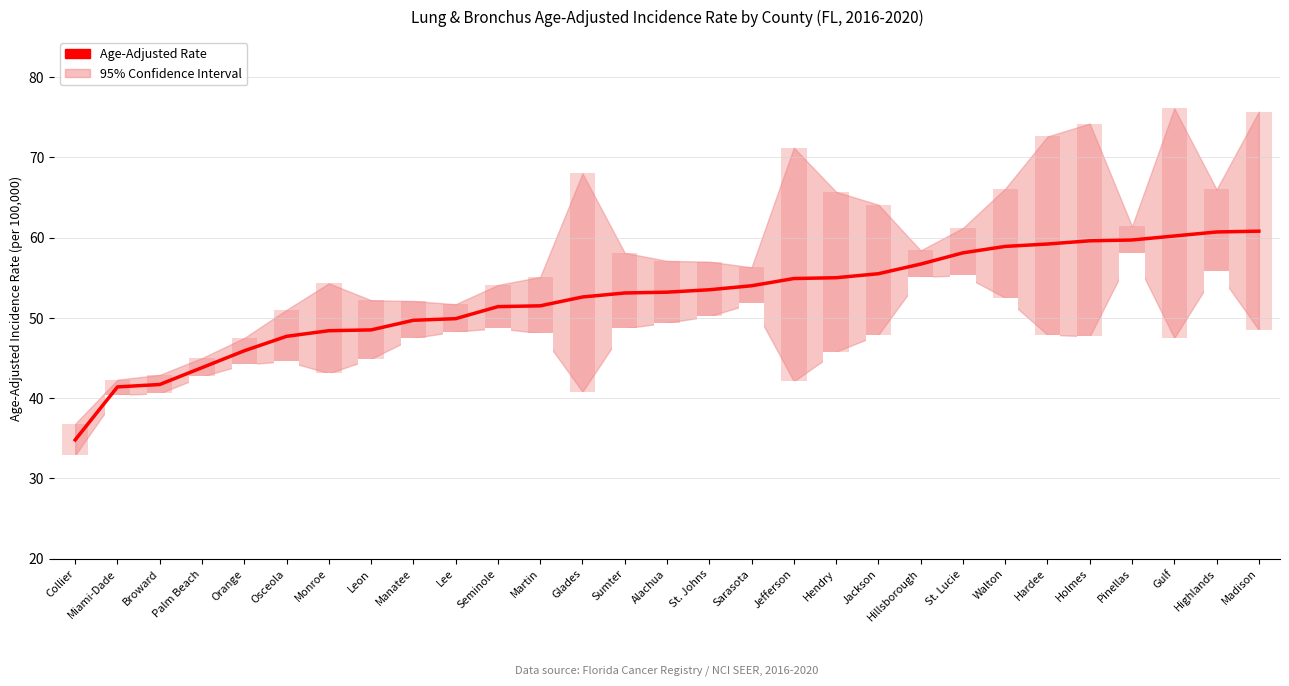

What is the label of the 26th bar from the right?

Palm Beach